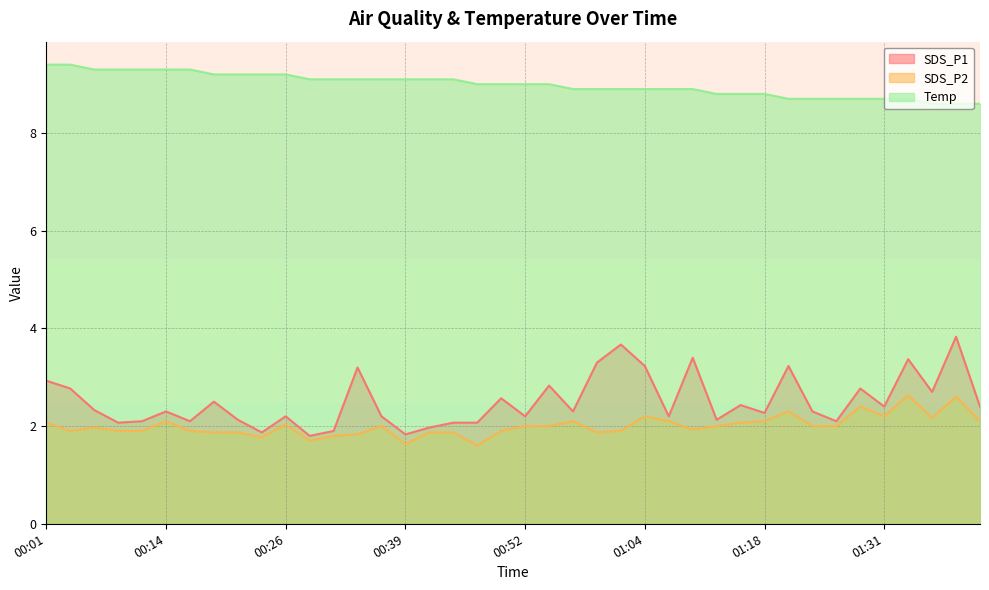

How many interior local peaks does the SDS_P2 series have?

10